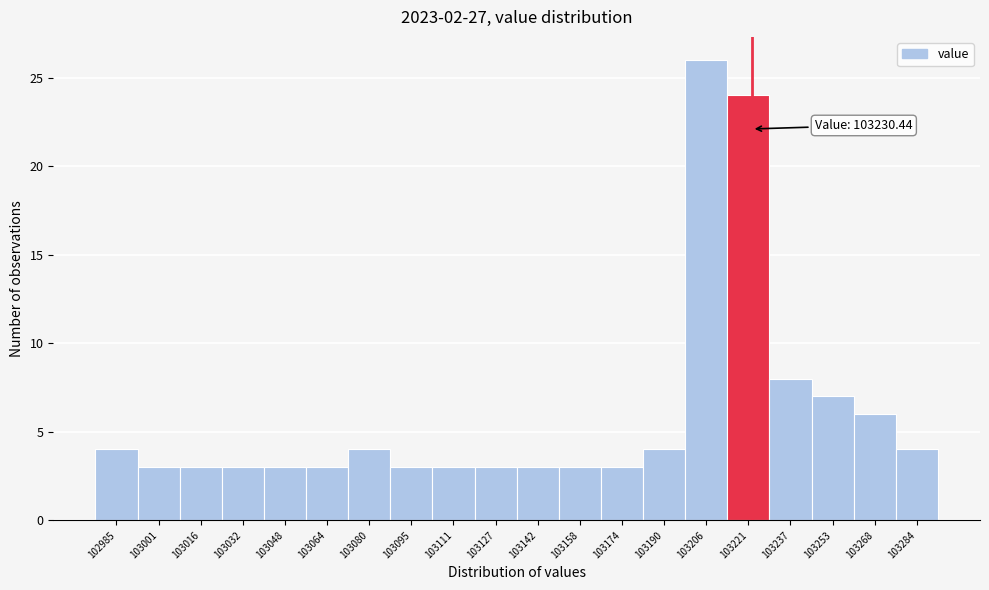

Reading left to right, extract all data points from this chart.

102985=4	103001=3	103016=3	103032=3	103048=3	103064=3	103080=4	103095=3	103111=3	103127=3	103142=3	103158=3	103174=3	103190=4	103206=26	103221=24	103237=8	103253=7	103268=6	103284=4